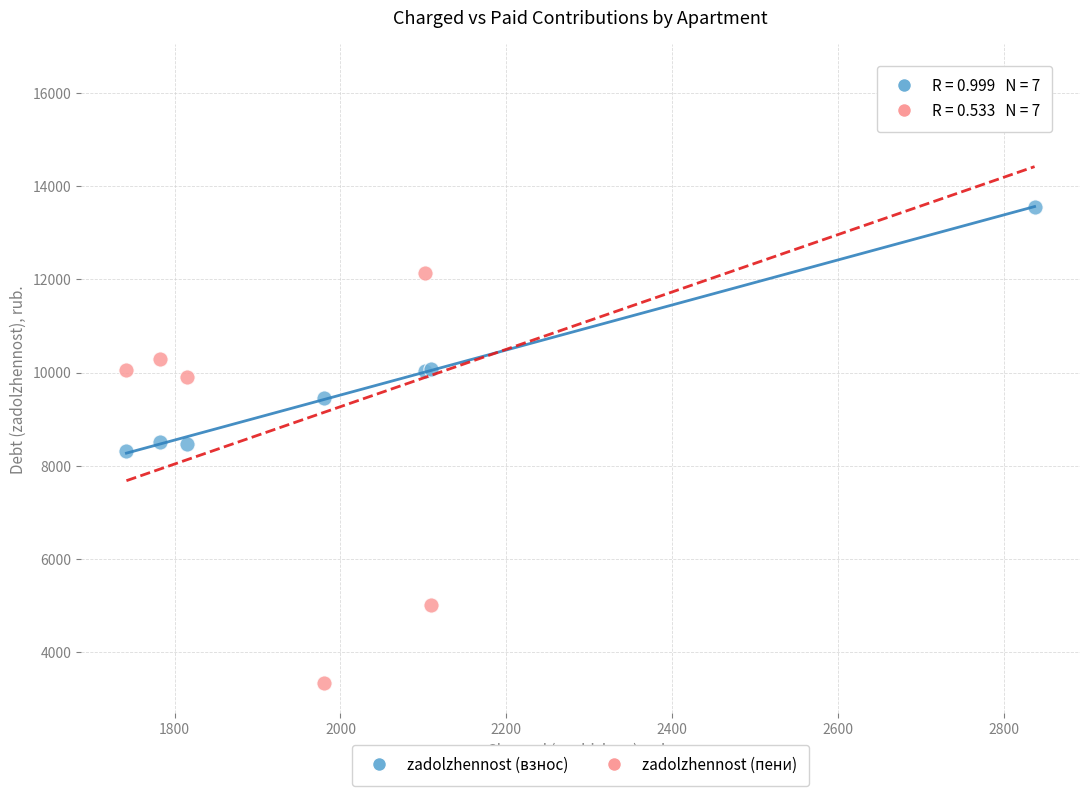

Which series reaches the maximum Y coordinate?

zadolzhennost (пени)